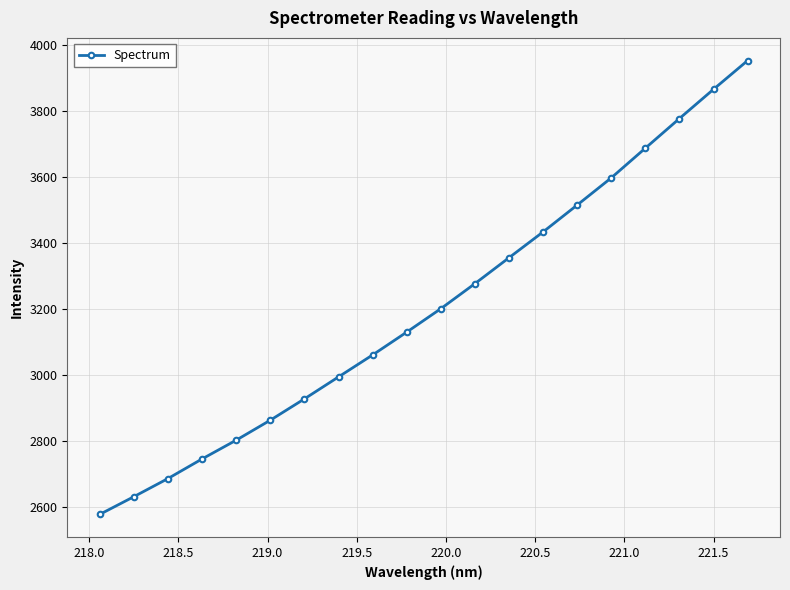

What is the difference between the maximum and minimum values?

1375.2